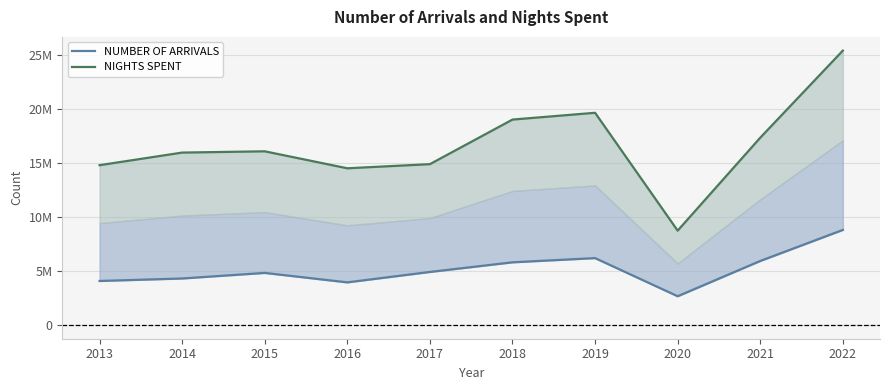

What is the average value of the NIGHTS SPENT series?

16628950